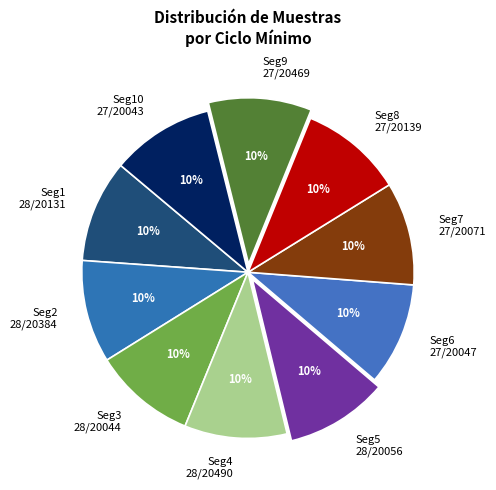

Combined, do Seg9 27/20469 and Seg5 28/20056 account for over 50%?

No